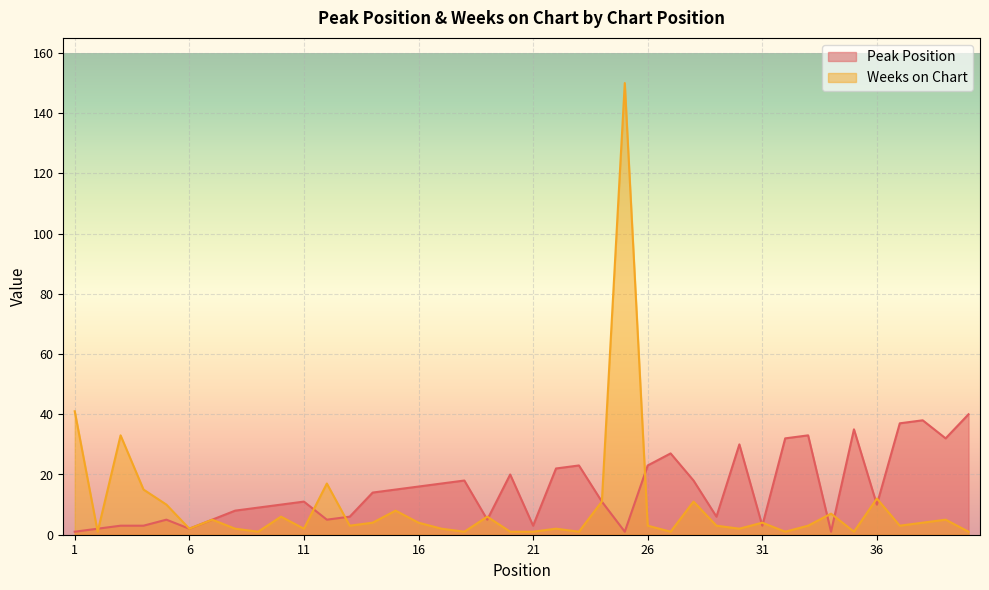

Reading left to right, what are all the values shown in this chart?

Peak Position: 1	2	3	3	5	2	5	8	9	10	11	5	6	14	15	16	17	18	5	20	3	22	23	11	1	23	27	18	6	30	3	32	33	1	35	10	37	38	32	40
Weeks on Chart: 41	1	33	15	10	2	5	2	1	6	2	17	3	4	8	4	2	1	6	1	1	2	1	11	150	3	1	11	3	2	4	1	3	7	1	12	3	4	5	1